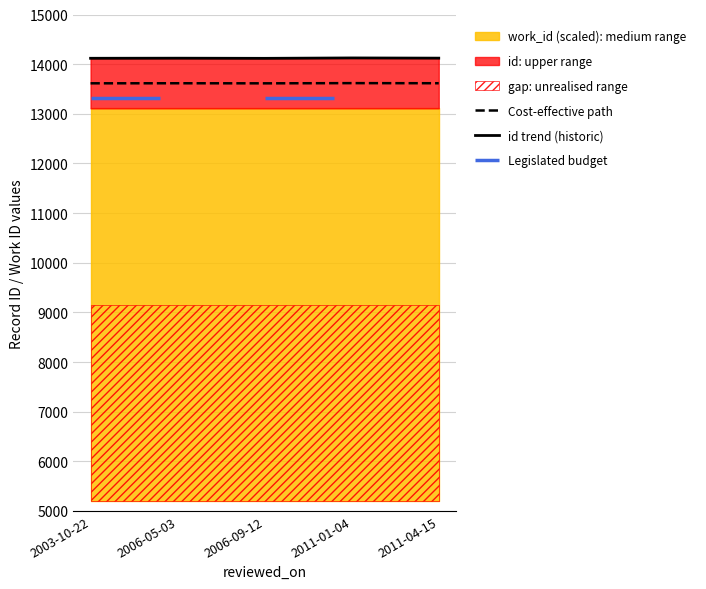

List the labels in order of value, largest first.

2011-01-04, 2011-04-15, 2006-05-03, 2003-10-22, 2006-09-12